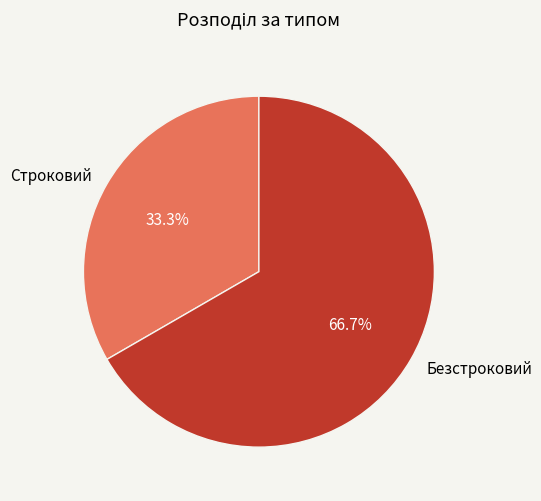

What is the ratio of the value at Строковий to the value at Безстроковий?

0.5